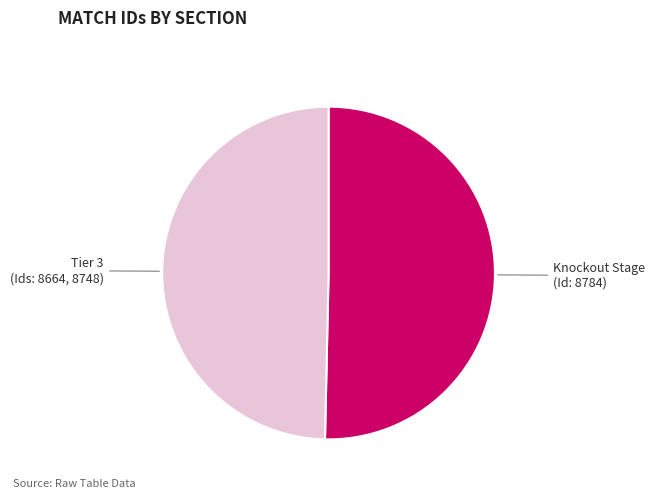

Is there any slice that represents more than half of the pie?

Yes